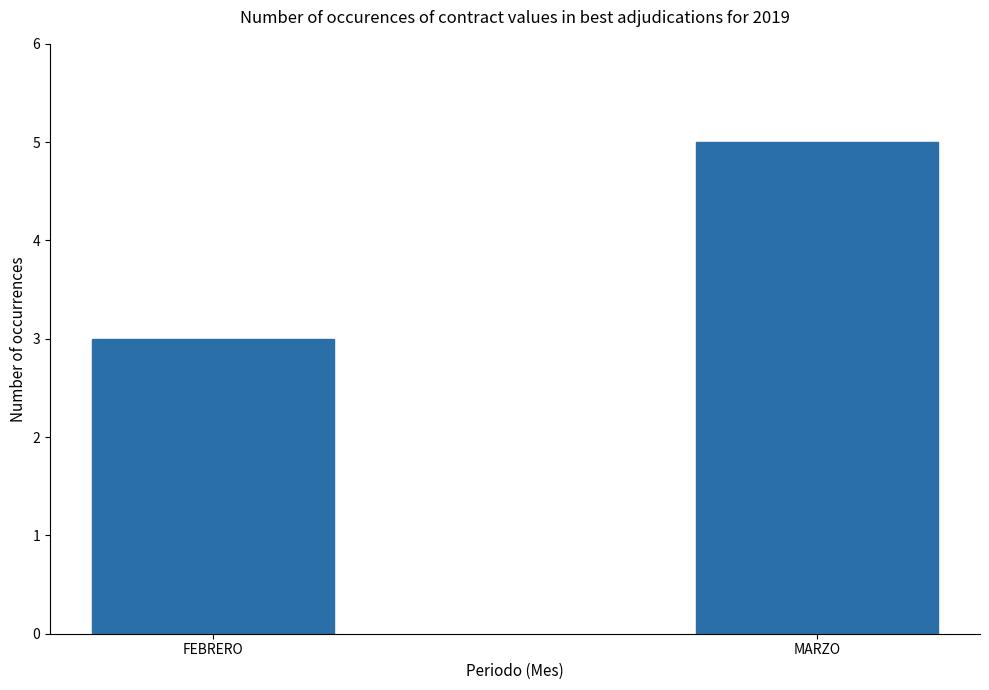

Rank the categories by value from highest to lowest.

MARZO, FEBRERO